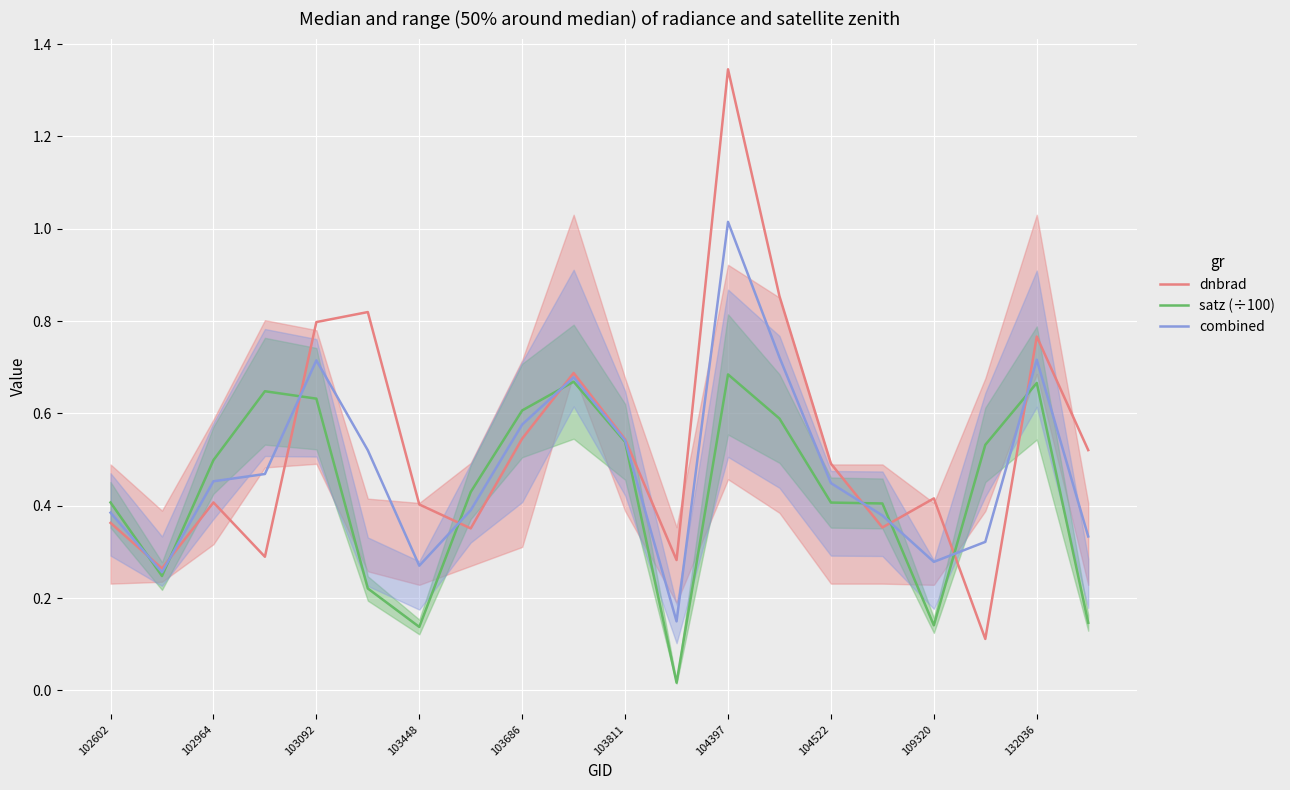

What is the spread (max minus min) of values at 19?

0.4